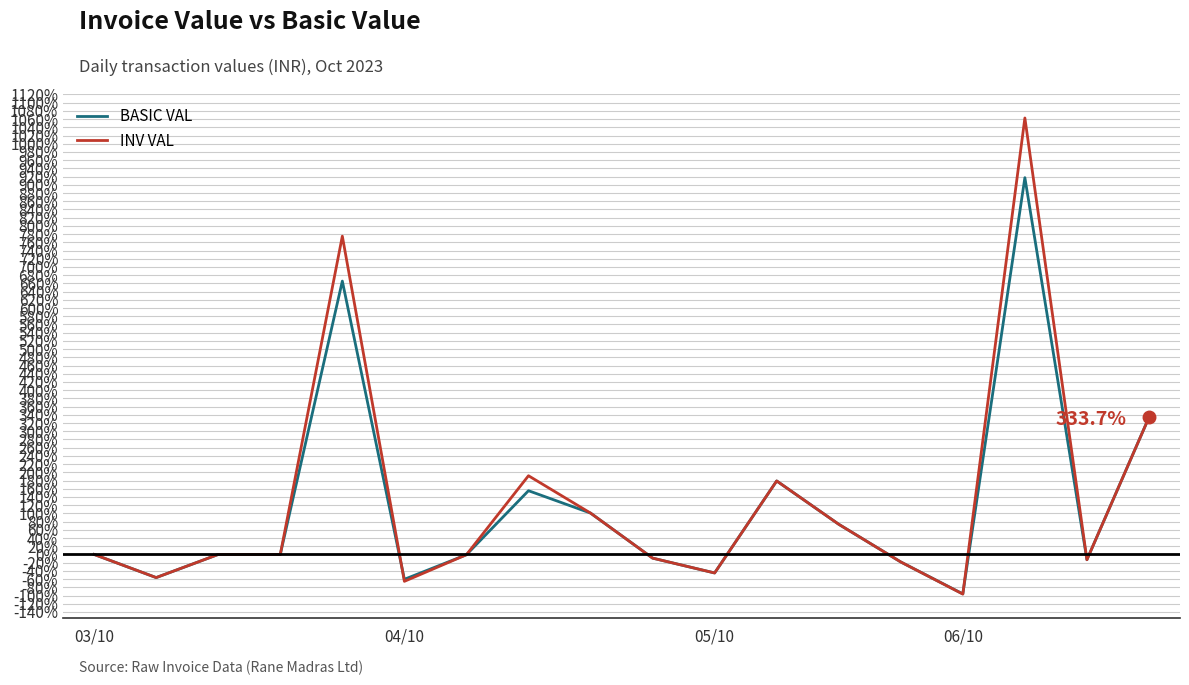

Which series has the widest spread of values?

INV VAL